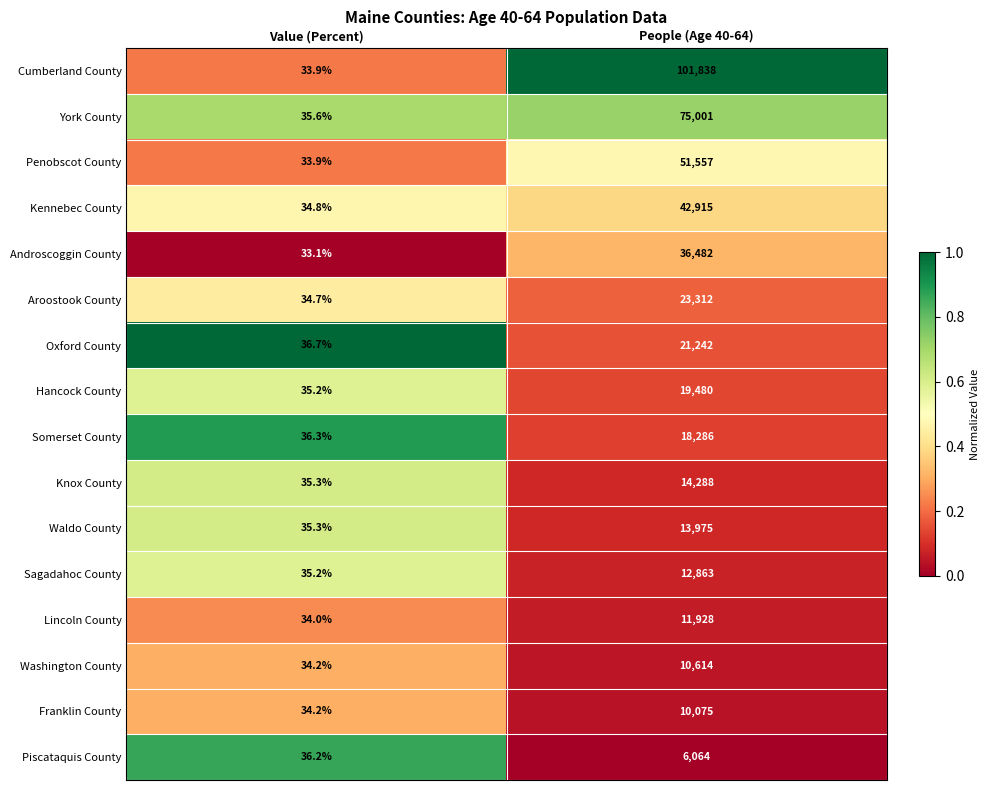

At People (Age 40-64), list the series in order from largest to smallest.

Cumberland County, York County, Penobscot County, Kennebec County, Androscoggin County, Aroostook County, Oxford County, Hancock County, Somerset County, Knox County, Waldo County, Sagadahoc County, Lincoln County, Washington County, Franklin County, Piscataquis County